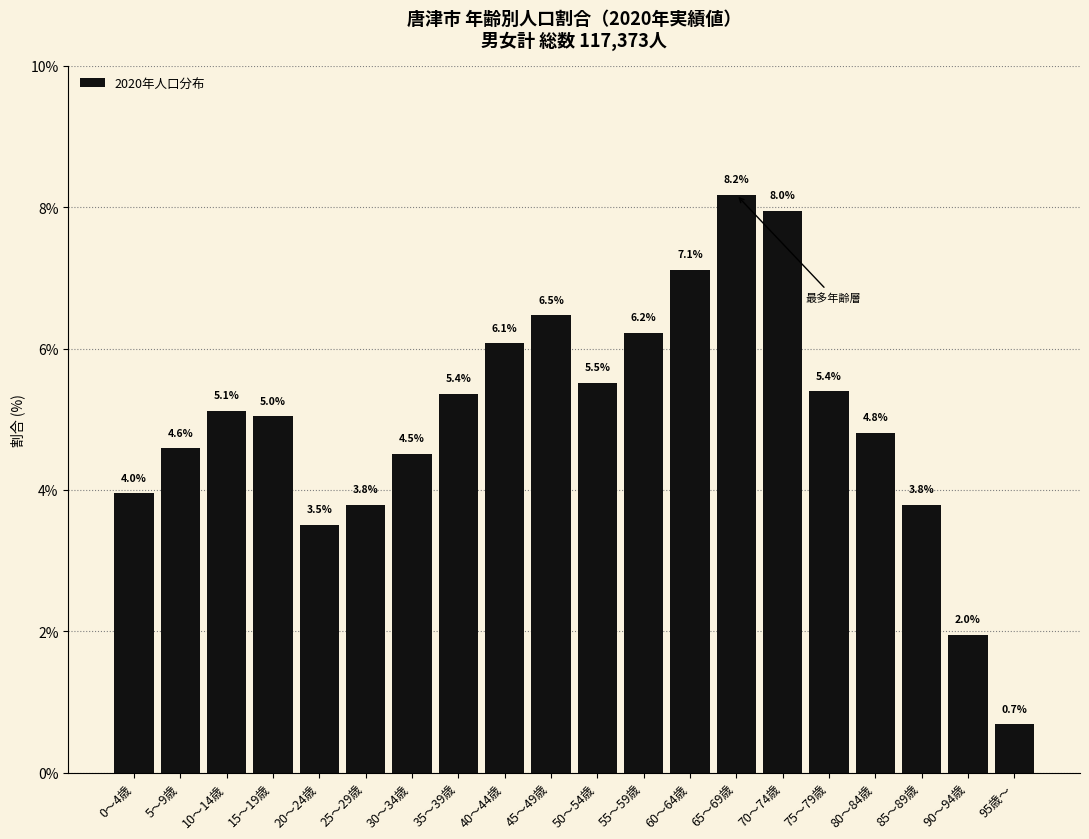

Reading left to right, extract all data points from this chart.

0～4歳=4.0	5～9歳=4.6	10～14歳=5.1	15～19歳=5.0	20～24歳=3.5	25～29歳=3.8	30～34歳=4.5	35～39歳=5.4	40～44歳=6.1	45～49歳=6.5	50～54歳=5.5	55～59歳=6.2	60～64歳=7.1	65～69歳=8.2	70～74歳=8.0	75～79歳=5.4	80～84歳=4.8	85～89歳=3.8	90～94歳=2.0	95歳～=0.7